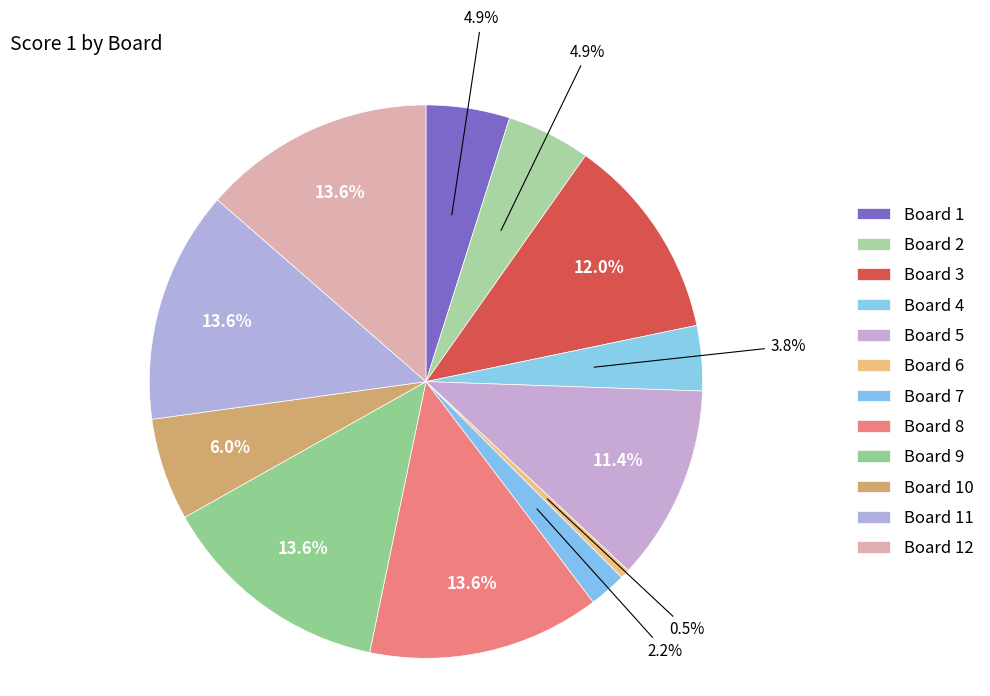

The Board 12 slice represents 14% of the pie. True or false?

True